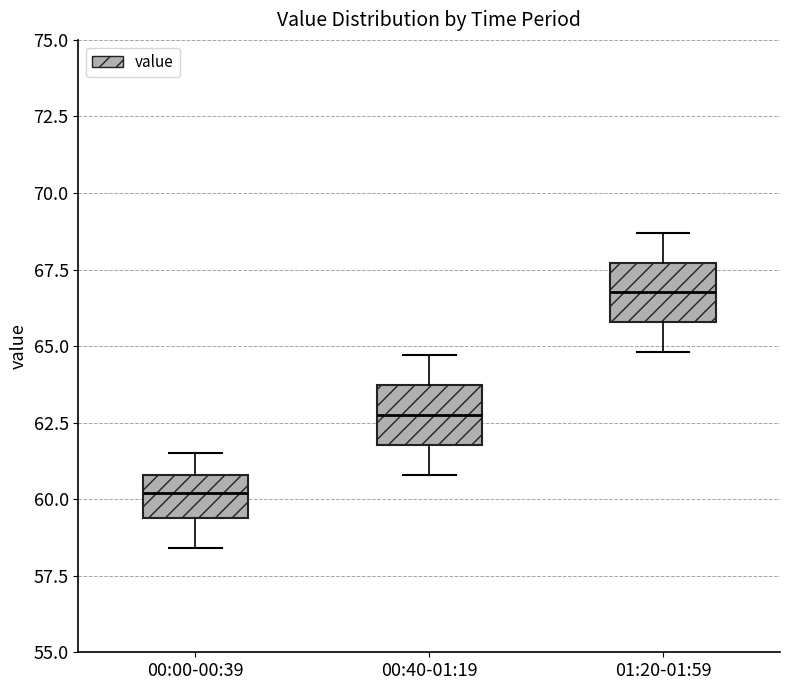

Reading left to right, transcribe this box plot: for each box, give where its median line is, the range the box spans, and where its two whiskers end, as read against the y-axis. The values are not printed on the chart, so give them approximately, as read against the axis.

00:00-00:39: median 60.0, box 59.5 to 61.0, whiskers 58.5 to 61.5
00:40-01:19: median 63.0, box 62.0 to 63.5, whiskers 61.0 to 64.5
01:20-01:59: median 67.0, box 66.0 to 67.5, whiskers 65.0 to 68.5